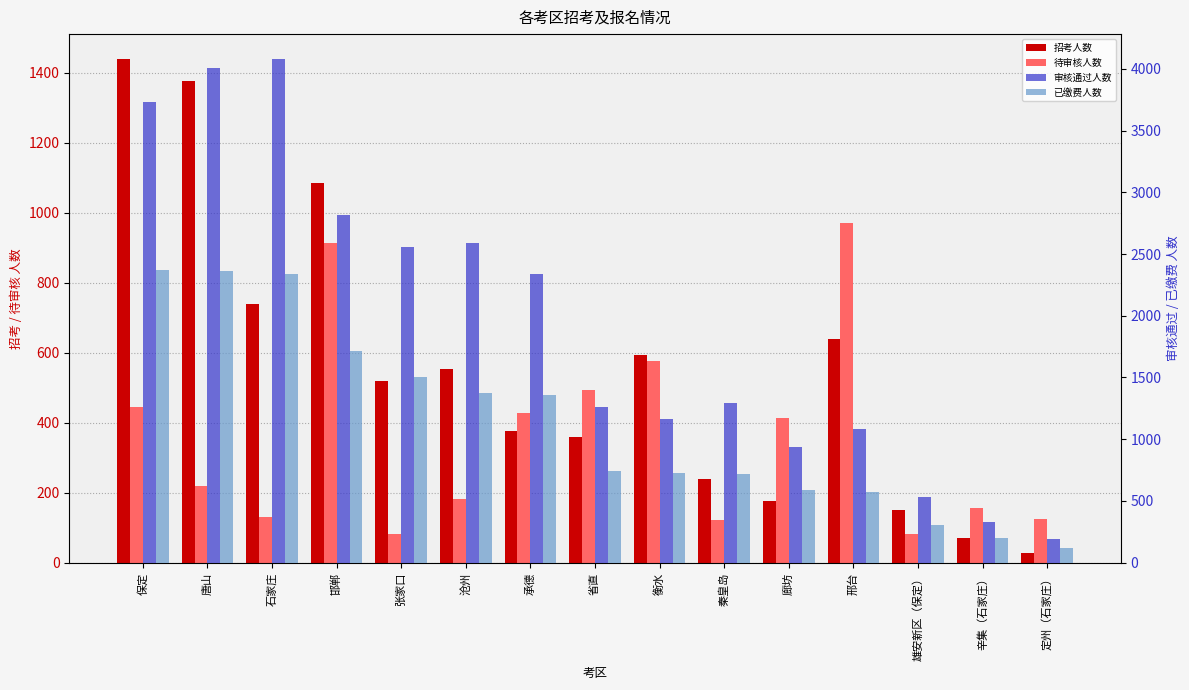

Which series has the largest total across all categories?

审核通过人数